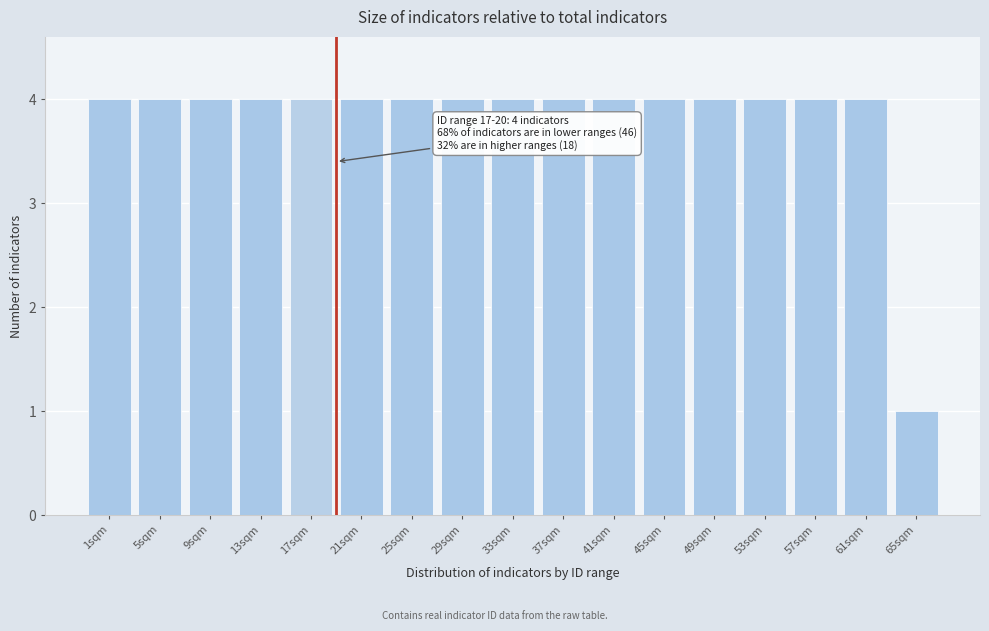

Reading left to right, extract all data points from this chart.

1sqm=4	5sqm=4	9sqm=4	13sqm=4	17sqm=4	21sqm=4	25sqm=4	29sqm=4	33sqm=4	37sqm=4	41sqm=4	45sqm=4	49sqm=4	53sqm=4	57sqm=4	61sqm=4	65sqm=1